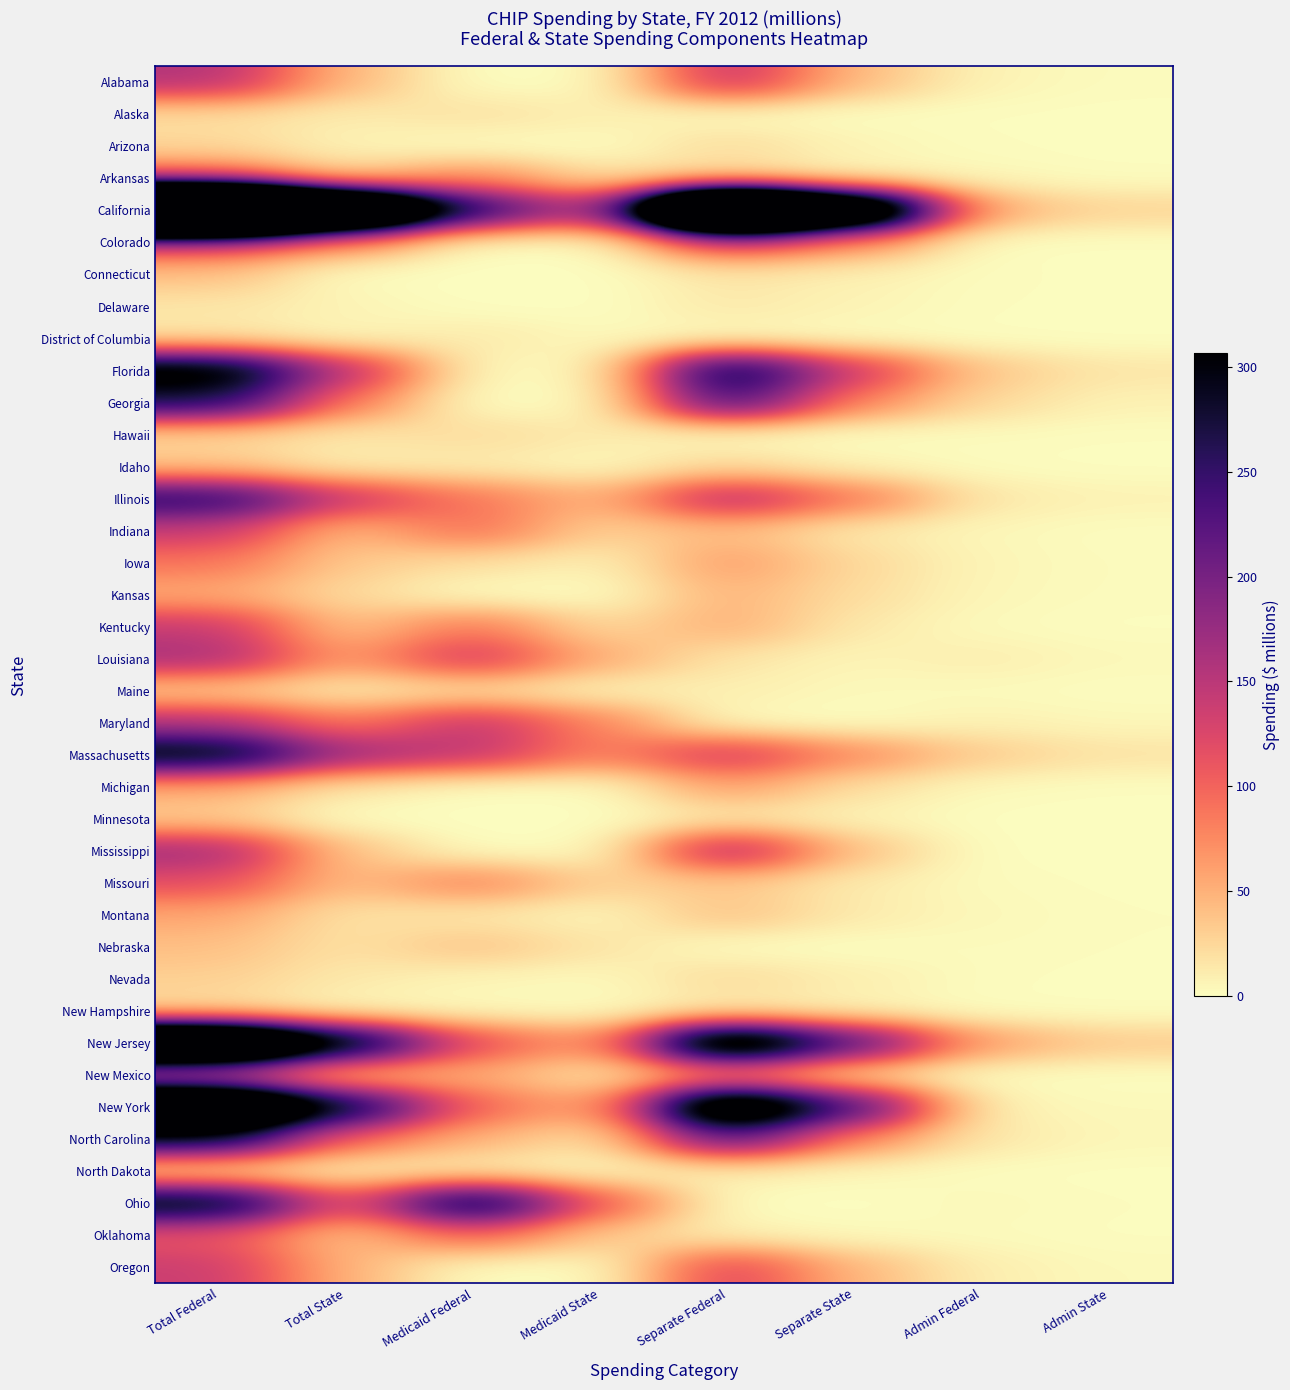

Reading left to right, list all the values displayed in this chart.

Alabama: Total Federal=156.7	Total State=44.1	Medicaid Federal=0.0	Medicaid State=0.0	Separate Federal=149.9	Separate State=42.2	Admin Federal=6.7	Admin State=1.9
Alaska: Total Federal=19.8	Total State=10.6	Medicaid Federal=19.0	Medicaid State=10.2	Separate Federal=0.0	Separate State=0.0	Admin Federal=0.8	Admin State=0.4
Arizona: Total Federal=24.4	Total State=7.2	Medicaid Federal=0.0	Medicaid State=0.0	Separate Federal=23.2	Separate State=6.8	Admin Federal=1.3	Admin State=0.4
Arkansas: Total Federal=99.2	Total State=25.6	Medicaid Federal=76.1	Medicaid State=19.6	Separate Federal=18.6	Separate State=4.8	Admin Federal=4.5	Admin State=1.2
California: Total Federal=1246.8	Total State=671.5	Medicaid Federal=263.5	Medicaid State=141.9	Separate Federal=933.5	Separate State=502.7	Admin Federal=49.9	Admin State=26.9
Colorado: Total Federal=126.3	Total State=68.0	Medicaid Federal=0.0	Medicaid State=0.0	Separate Federal=126.6	Separate State=68.2	Admin Federal=0.0	Admin State=0.0
Connecticut: Total Federal=39.8	Total State=0.0	Medicaid Federal=0.0	Medicaid State=0.0	Separate Federal=15.1	Separate State=7.9	Admin Federal=1.6	Admin State=0.8
Delaware: Total Federal=15.1	Total State=7.1	Medicaid Federal=0.0	Medicaid State=0.0	Separate Federal=14.4	Separate State=6.8	Admin Federal=1.2	Admin State=0.6
District of Columbia: Total Federal=13.9	Total State=3.7	Medicaid Federal=13.6	Medicaid State=3.6	Separate Federal=0.0	Separate State=0.0	Admin Federal=0.3	Admin State=0.1
Florida: Total Federal=345.4	Total State=153.7	Medicaid Federal=2.5	Medicaid State=1.1	Separate Federal=308.4	Separate State=137.2	Admin Federal=34.5	Admin State=15.3
Georgia: Total Federal=271.6	Total State=84.2	Medicaid Federal=0.0	Medicaid State=0.0	Separate Federal=247.6	Separate State=76.8	Admin Federal=23.9	Admin State=7.4
Hawaii: Total Federal=24.8	Total State=13.8	Medicaid Federal=22.8	Medicaid State=12.7	Separate Federal=0.0	Separate State=0.0	Admin Federal=2.0	Admin State=1.1
Idaho: Total Federal=34.6	Total State=9.1	Medicaid Federal=10.1	Medicaid State=2.6	Separate Federal=23.2	Separate State=6.1	Admin Federal=1.2	Admin State=0.3
Illinois: Total Federal=265.1	Total State=142.5	Medicaid Federal=88.2	Medicaid State=47.5	Separate Federal=163.0	Separate State=87.6	Admin Federal=13.8	Admin State=7.4
Indiana: Total Federal=139.4	Total State=41.9	Medicaid Federal=94.4	Medicaid State=28.4	Separate Federal=40.9	Separate State=12.3	Admin Federal=4.1	Admin State=1.2
Iowa: Total Federal=89.0	Total State=33.8	Medicaid Federal=19.5	Medicaid State=7.4	Separate Federal=64.0	Separate State=24.3	Admin Federal=5.5	Admin State=2.1
Kansas: Total Federal=53.3	Total State=23.0	Medicaid Federal=0.0	Medicaid State=0.0	Separate Federal=48.6	Separate State=21.0	Admin Federal=4.7	Admin State=2.0
Kentucky: Total Federal=142.3	Total State=35.9	Medicaid Federal=88.4	Medicaid State=22.3	Separate Federal=51.5	Separate State=13.0	Admin Federal=2.4	Admin State=0.6
Louisiana: Total Federal=165.1	Total State=61.8	Medicaid Federal=140.0	Medicaid State=52.4	Separate Federal=14.8	Separate State=5.5	Admin Federal=10.3	Admin State=3.9
Maine: Total Federal=30.3	Total State=10.4	Medicaid Federal=18.0	Medicaid State=6.2	Separate Federal=9.8	Separate State=3.4	Admin Federal=2.4	Admin State=0.8
Maryland: Total Federal=154.4	Total State=83.1	Medicaid Federal=146.7	Medicaid State=79.0	Separate Federal=0.0	Separate State=0.0	Admin Federal=7.7	Admin State=4.1
Massachusetts: Total Federal=318.3	Total State=171.4	Medicaid Federal=146.7	Medicaid State=79.0	Separate Federal=139.8	Separate State=75.3	Admin Federal=31.8	Admin State=17.1
Michigan: Total Federal=52.7	Total State=13.5	Medicaid Federal=0.0	Medicaid State=0.0	Separate Federal=61.6	Separate State=19.1	Admin Federal=2.7	Admin State=0.8
Minnesota: Total Federal=30.9	Total State=0.0	Medicaid Federal=0.1	Medicaid State=0.0	Separate Federal=12.4	Separate State=6.6	Admin Federal=0.3	Admin State=0.2
Mississippi: Total Federal=170.2	Total State=37.4	Medicaid Federal=0.0	Medicaid State=0.0	Separate Federal=169.9	Separate State=37.4	Admin Federal=0.2	Admin State=0.0
Missouri: Total Federal=118.3	Total State=40.7	Medicaid Federal=82.5	Medicaid State=28.4	Separate Federal=33.5	Separate State=11.5	Admin Federal=2.3	Admin State=0.8
Montana: Total Federal=57.1	Total State=17.8	Medicaid Federal=13.2	Medicaid State=4.1	Separate Federal=40.0	Separate State=12.4	Admin Federal=4.0	Admin State=1.2
Nebraska: Total Federal=40.8	Total State=17.8	Medicaid Federal=38.2	Medicaid State=16.7	Separate Federal=0.0	Separate State=0.0	Admin Federal=2.5	Admin State=1.1
Nevada: Total Federal=30.3	Total State=13.6	Medicaid Federal=5.0	Medicaid State=2.5	Separate Federal=23.8	Separate State=10.5	Admin Federal=1.5	Admin State=0.6
New Hampshire: Total Federal=17.5	Total State=2.6	Medicaid Federal=2.3	Medicaid State=1.2	Separate Federal=10.3	Separate State=5.5	Admin Federal=0.5	Admin State=0.3
New Jersey: Total Federal=615.9	Total State=331.3	Medicaid Federal=116.9	Medicaid State=62.9	Separate Federal=437.4	Separate State=235.2	Admin Federal=61.6	Admin State=33.1
New Mexico: Total Federal=119.1	Total State=32.5	Medicaid Federal=52.8	Medicaid State=14.4	Separate Federal=65.7	Separate State=17.9	Admin Federal=0.6	Admin State=0.2
New York: Total Federal=557.8	Total State=300.2	Medicaid Federal=99.1	Medicaid State=53.3	Separate Federal=452.0	Separate State=243.3	Admin Federal=6.6	Admin State=3.6
North Carolina: Total Federal=292.0	Total State=93.7	Medicaid Federal=49.1	Medicaid State=15.8	Separate Federal=228.4	Separate State=73.3	Admin Federal=14.5	Admin State=4.6
North Dakota: Total Federal=16.5	Total State=7.5	Medicaid Federal=6.8	Medicaid State=3.1	Separate Federal=8.9	Separate State=4.0	Admin Federal=0.8	Admin State=0.4
Ohio: Total Federal=323.3	Total State=108.4	Medicaid Federal=319.6	Medicaid State=107.2	Separate Federal=0.0	Separate State=0.0	Admin Federal=3.7	Admin State=1.2
Oklahoma: Total Federal=109.2	Total State=36.9	Medicaid Federal=99.6	Medicaid State=33.7	Separate Federal=7.4	Separate State=2.5	Admin Federal=2.2	Admin State=0.8
Oregon: Total Federal=138.4	Total State=48.5	Medicaid Federal=0.0	Medicaid State=0.0	Separate Federal=128.9	Separate State=45.2	Admin Federal=9.5	Admin State=3.3